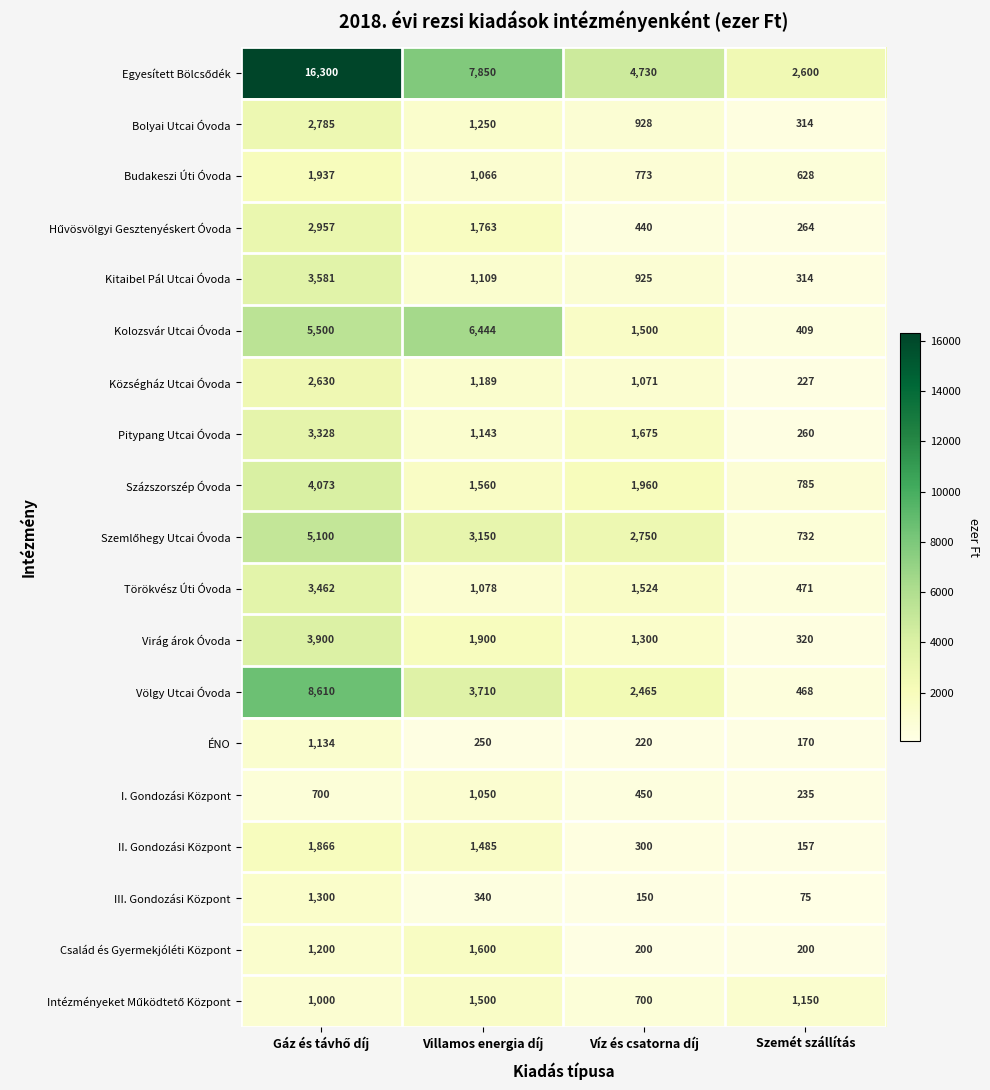

Where is Bolyai Utcai Óvoda nearest to the value 1549?

Villamos energia díj